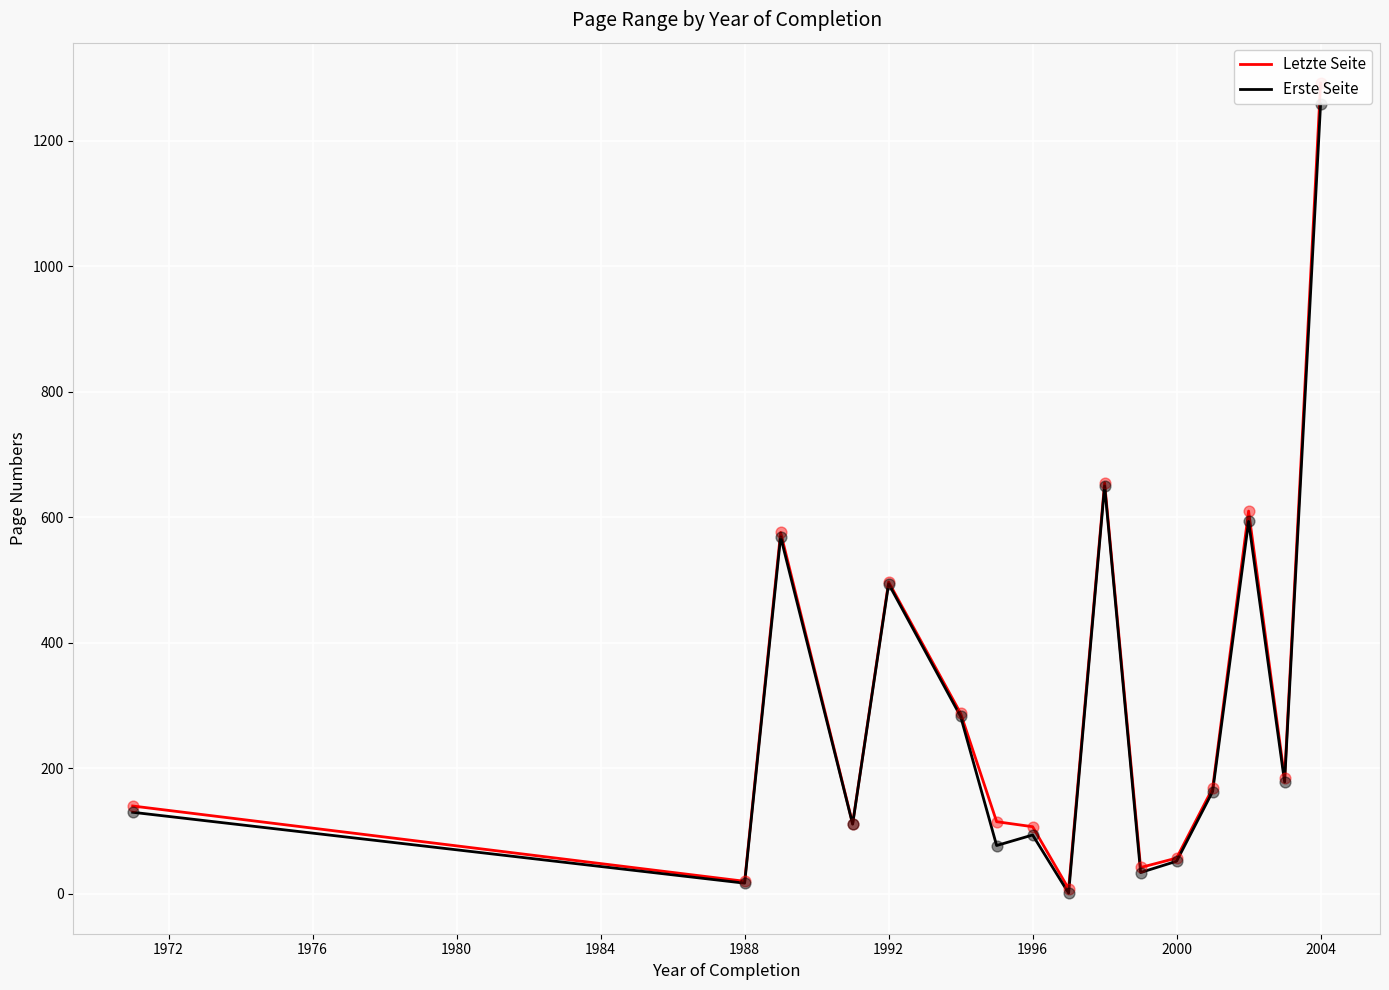

Which series has the largest total across all categories?

Letzte Seite